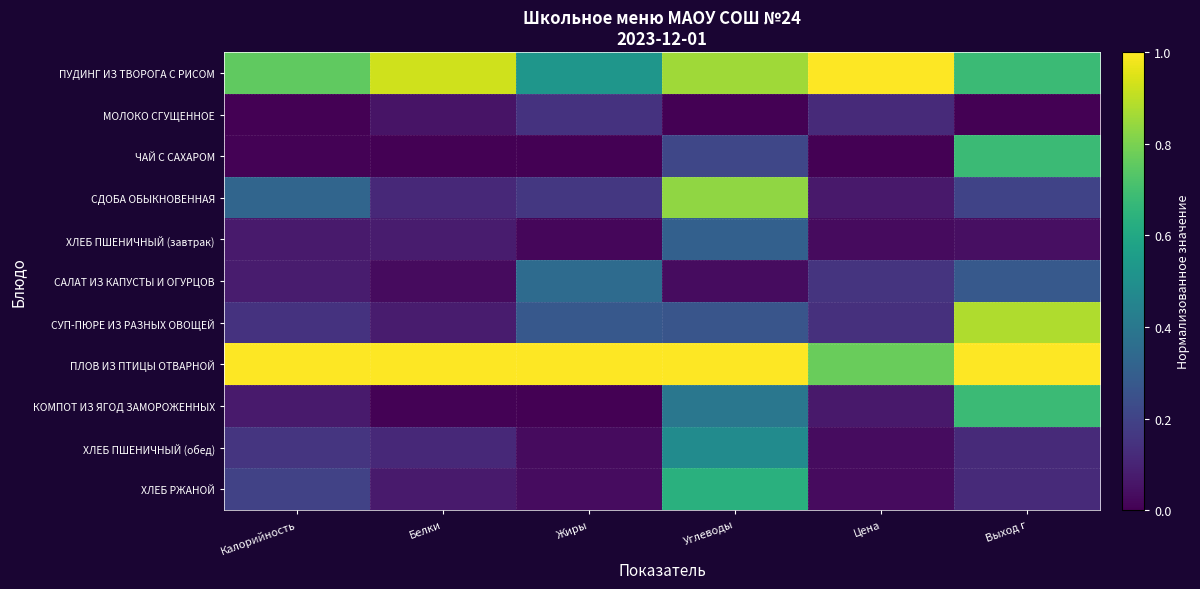

At which category is the sum across all series the highest?

Углеводы